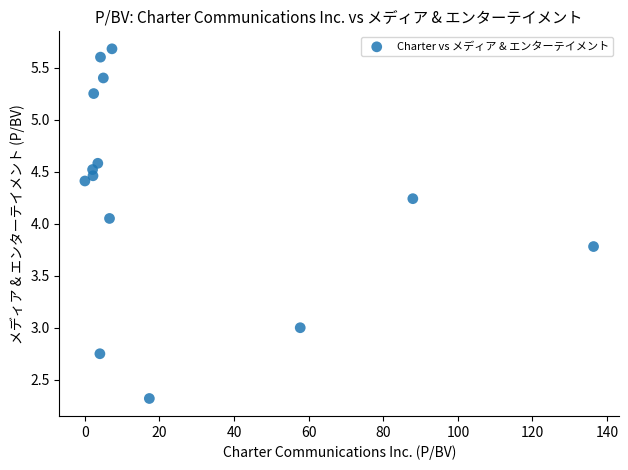

What is the range of X values (max minus min)?

136.4